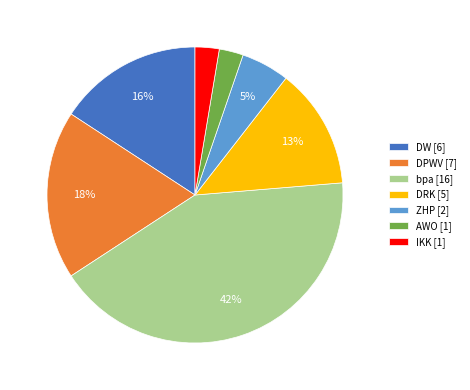

Does any single category account for the majority?

No